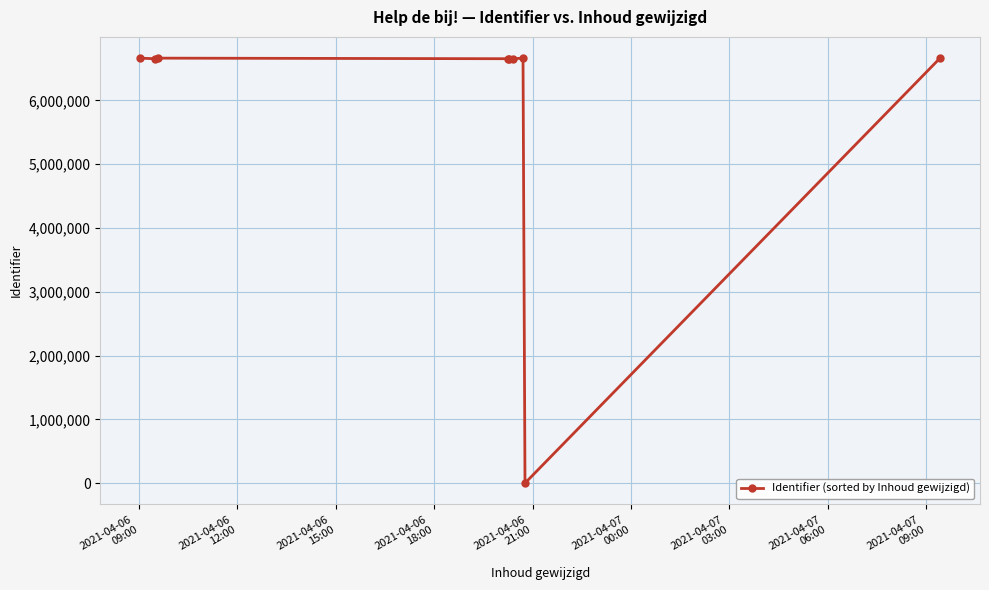

What is the greatest value displayed?

6661953